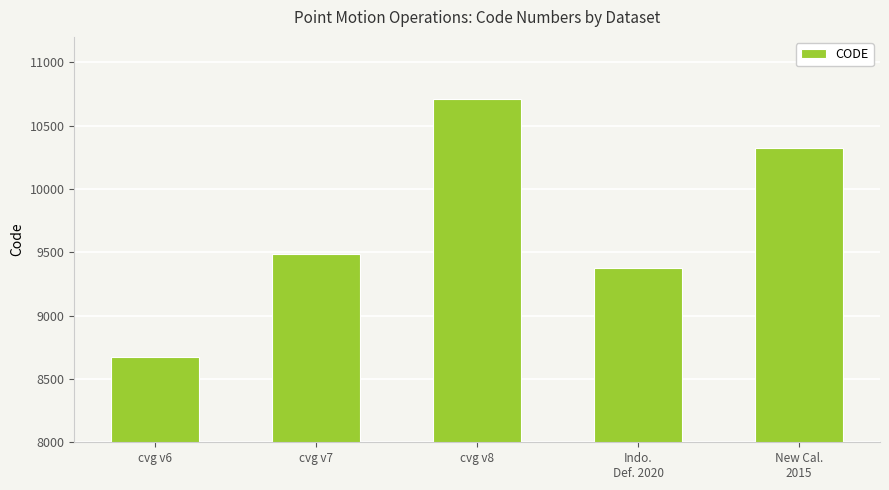

Rank the categories by value from highest to lowest.

cvg v8, New Cal.
2015, cvg v7, Indo.
Def. 2020, cvg v6